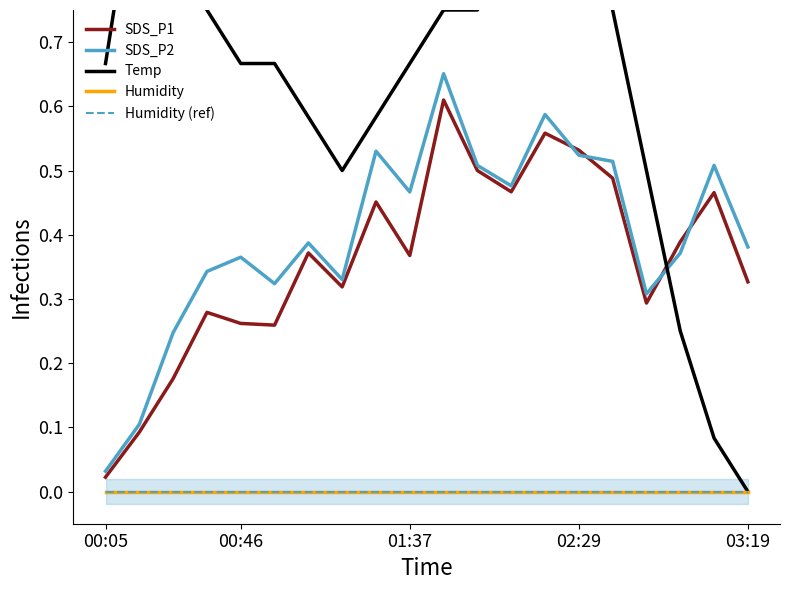

What is the total value across all series at 6?

1.3